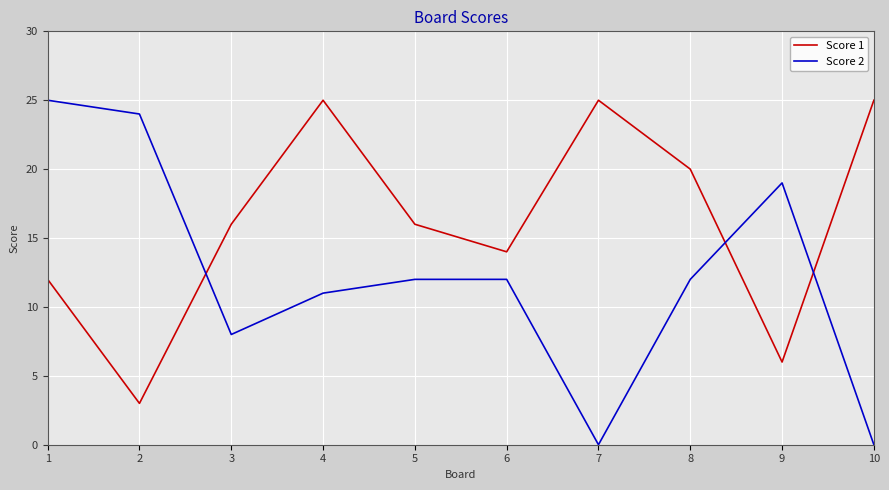

Where is the first local maximum for Score 1?

4